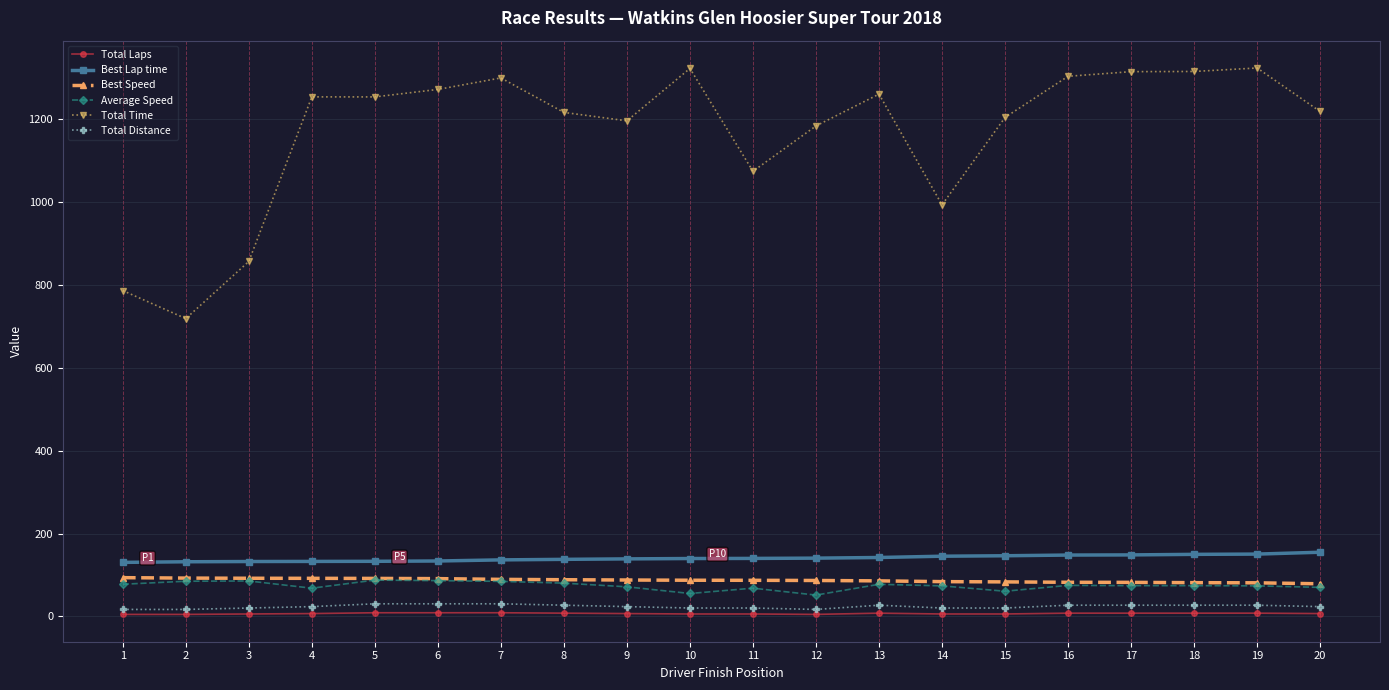

Which series has the largest total across all categories?

Total Time